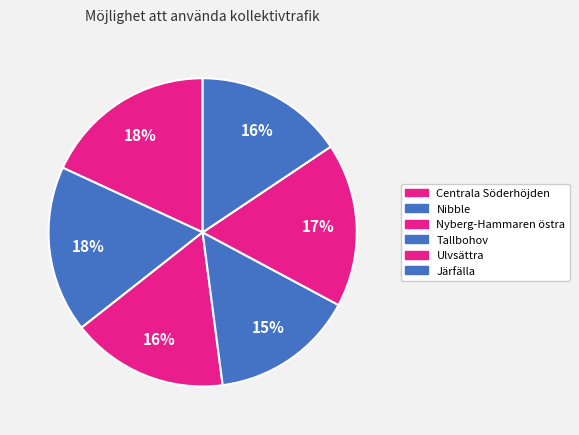

What is the ratio of the value at Nibble to the value at Nyberg-Hammaren östra?

1.1